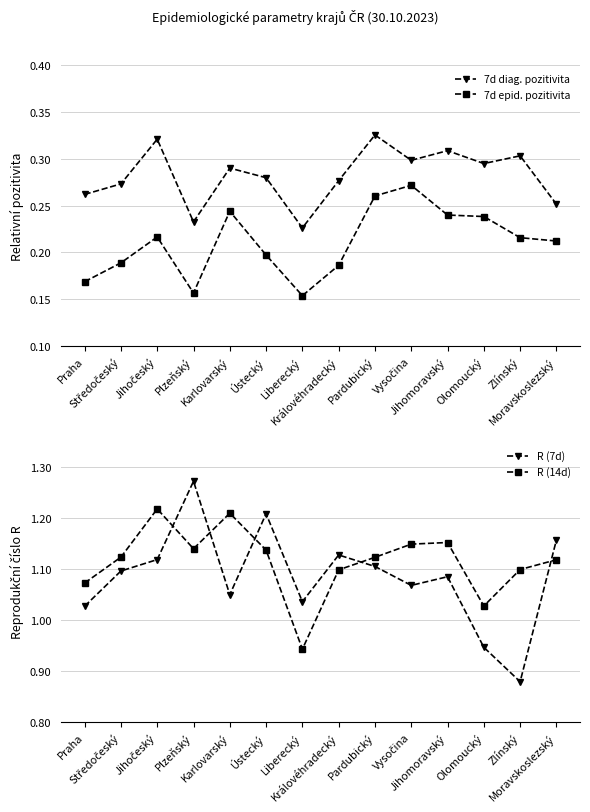

Reading left to right, what are all the values shown in this chart?

7d diag. pozitivita: Praha=0.3	Středočeský=0.3	Jihočeský=0.3	Plzeňský=0.2	Karlovarský=0.3	Ústecký=0.3	Liberecký=0.2	Královéhradecký=0.3	Pardubický=0.3	Vysočina=0.3	Jihomoravský=0.3	Olomoucký=0.3	Zlínský=0.3	Moravskoslezský=0.3
7d epid. pozitivita: Praha=0.2	Středočeský=0.2	Jihočeský=0.2	Plzeňský=0.2	Karlovarský=0.2	Ústecký=0.2	Liberecký=0.2	Královéhradecký=0.2	Pardubický=0.3	Vysočina=0.3	Jihomoravský=0.2	Olomoucký=0.2	Zlínský=0.2	Moravskoslezský=0.2
R (7d): Praha=1.0	Středočeský=1.1	Jihočeský=1.1	Plzeňský=1.3	Karlovarský=1.0	Ústecký=1.2	Liberecký=1.0	Královéhradecký=1.1	Pardubický=1.1	Vysočina=1.1	Jihomoravský=1.1	Olomoucký=0.9	Zlínský=0.9	Moravskoslezský=1.2
R (14d): Praha=1.1	Středočeský=1.1	Jihočeský=1.2	Plzeňský=1.1	Karlovarský=1.2	Ústecký=1.1	Liberecký=0.9	Královéhradecký=1.1	Pardubický=1.1	Vysočina=1.1	Jihomoravský=1.2	Olomoucký=1.0	Zlínský=1.1	Moravskoslezský=1.1